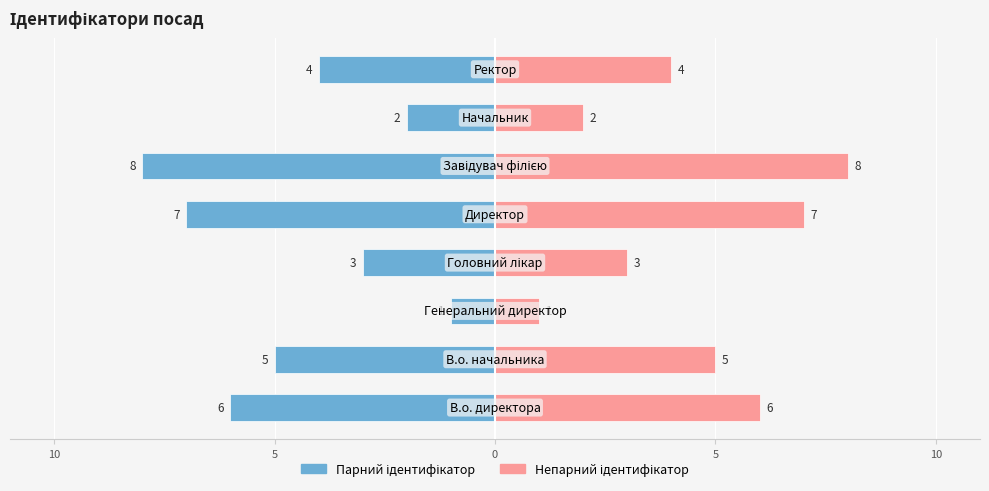

True or false: Ідентифікатор (непарні) has a value of 2 at 10.

False